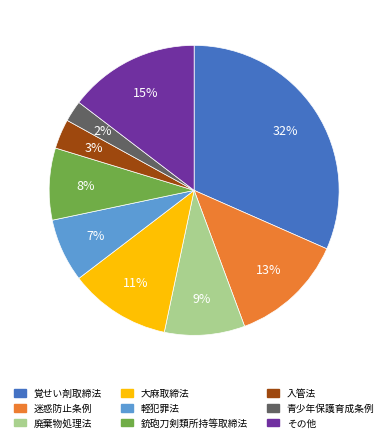

To the nearest percent, what is the difference between the 迷惑防止条例 and 廃棄物処理法 slice percentages?

4%